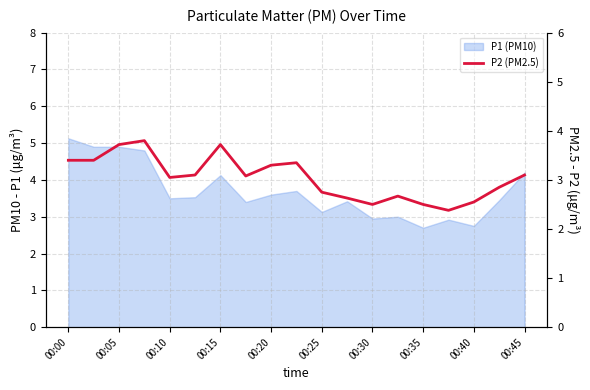

What is the maximum value shown in the chart?

3.8